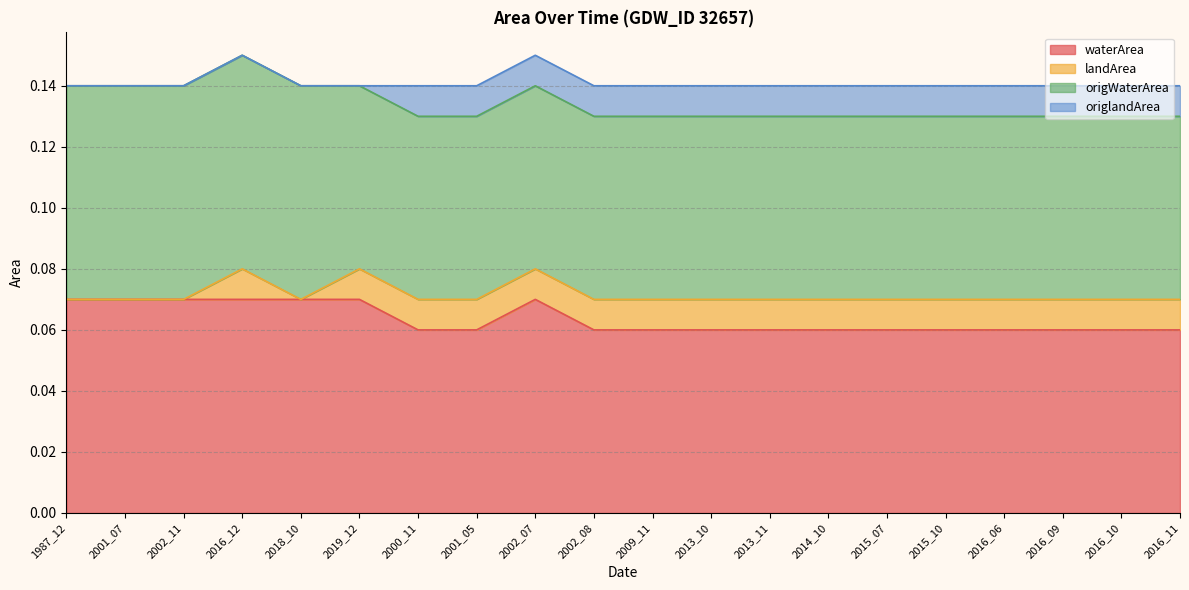

True or false: origWaterArea and origlandArea cross at least once.

False